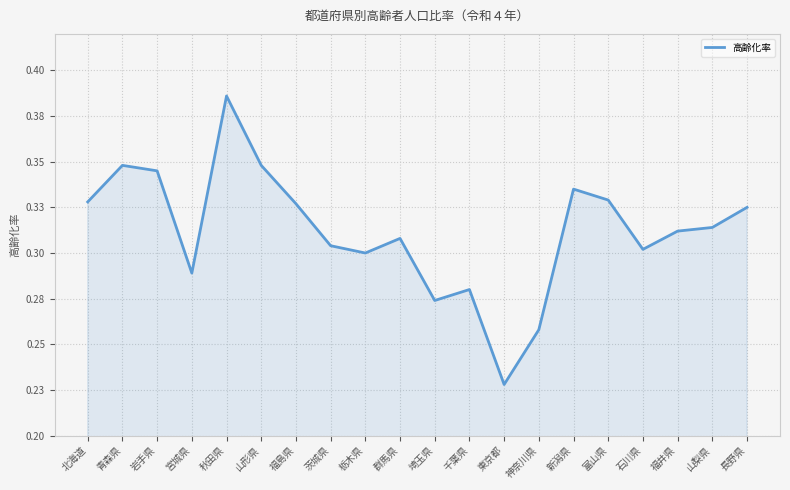

What is the difference between the maximum and second lowest values?

0.1